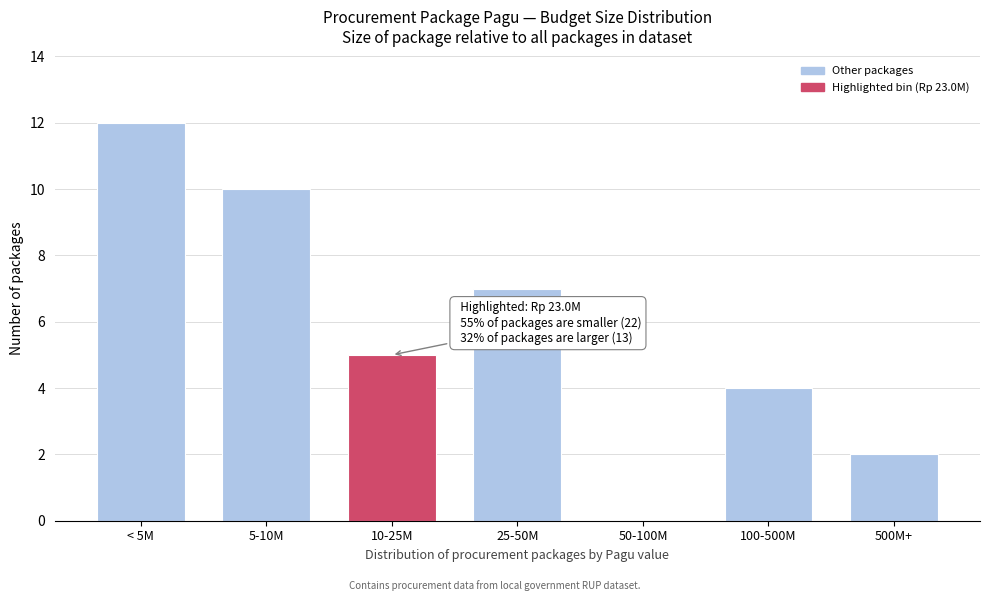

Reading left to right, extract all data points from this chart.

< 5M=12	5-10M=10	10-25M=5	25-50M=7	50-100M=0	100-500M=4	500M+=2